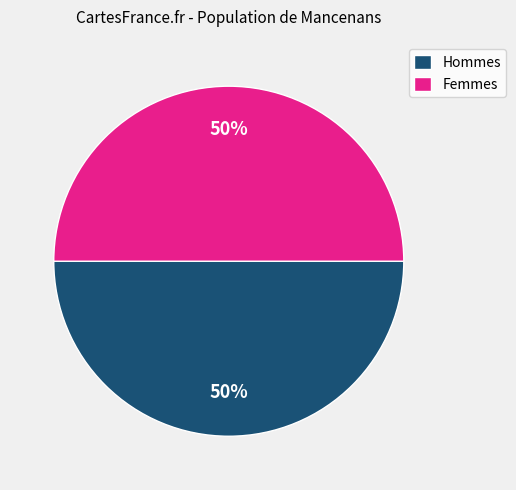

What is the ratio of the value at Hommes to the value at Femmes?

1.0